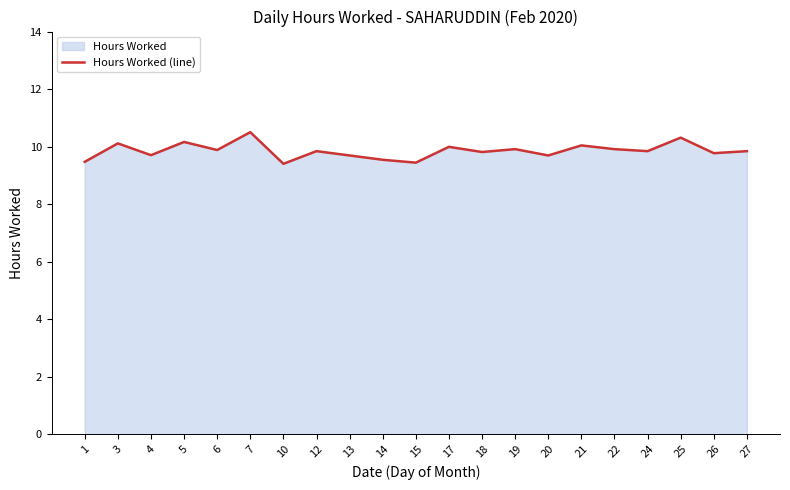

Rank the categories by value from lowest to highest.

10, 15, 1, 14, 13, 20, 4, 26, 18, 12, 24, 27, 6, 19, 22, 17, 21, 3, 5, 25, 7